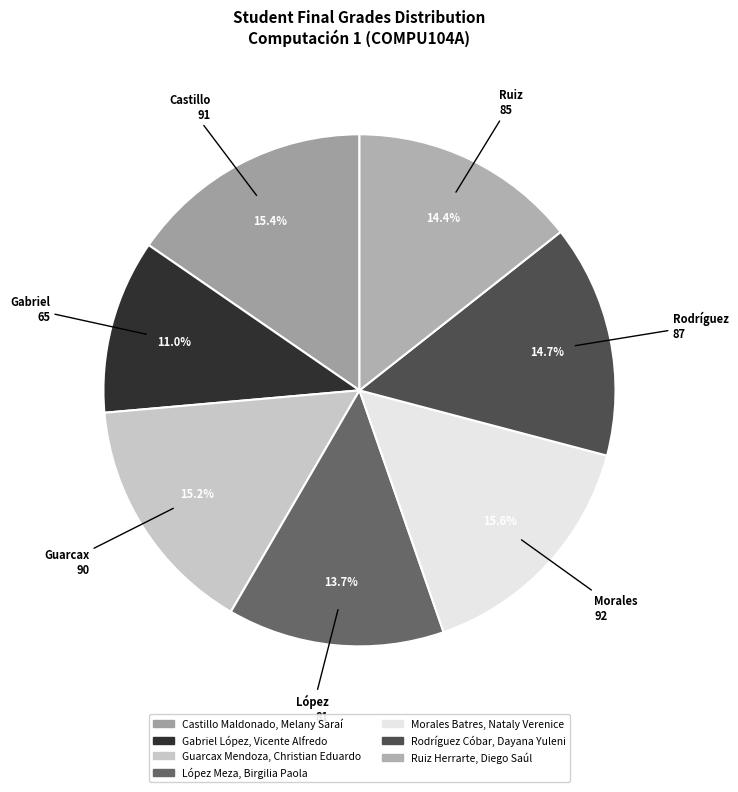

Which category has the smallest portion of the pie?

Gabriel 65